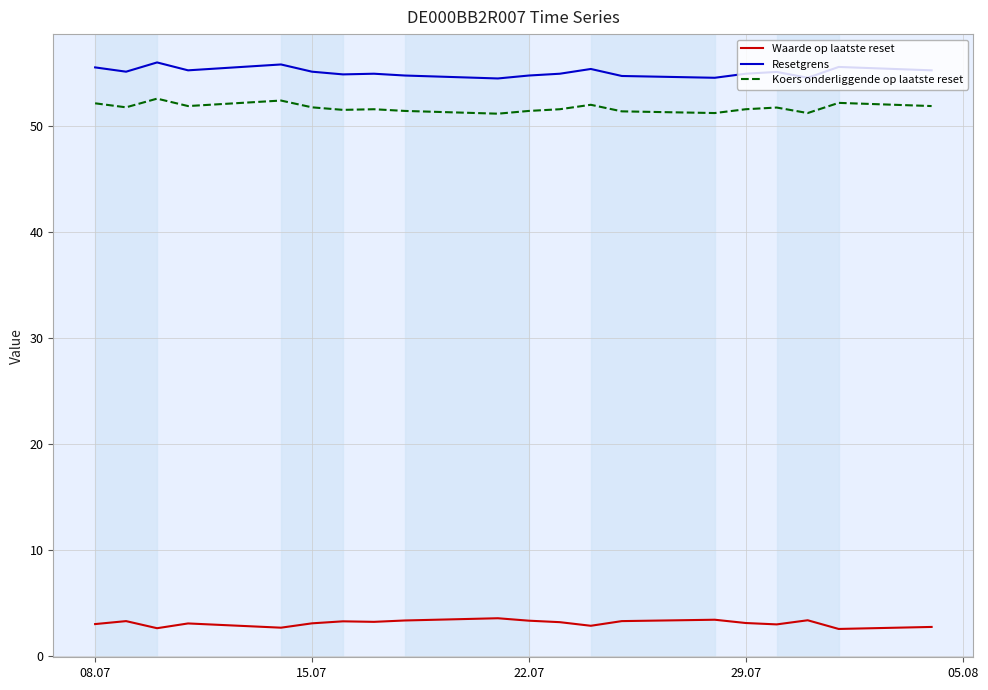

List the series in order of their peak value, lowest first.

Waarde op laatste reset, Koers onderliggende op laatste reset, Resetgrens